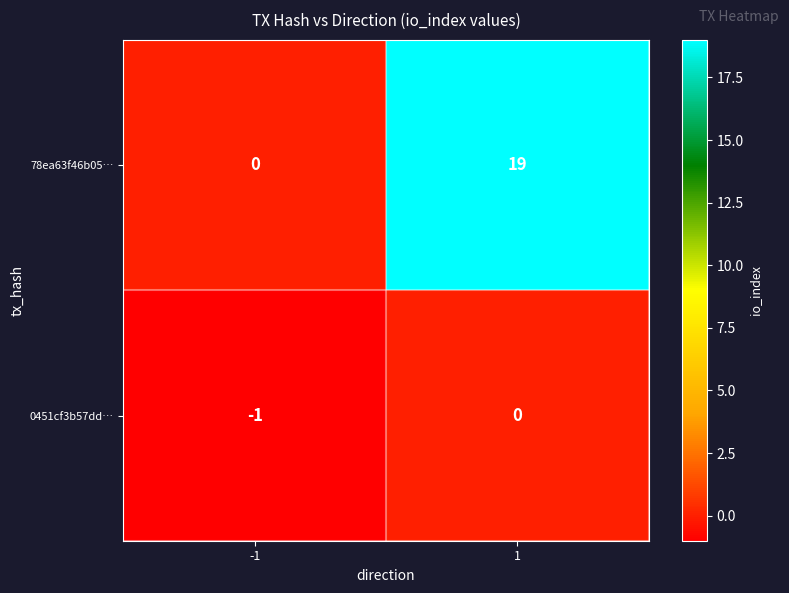

What is the greatest value displayed?

19